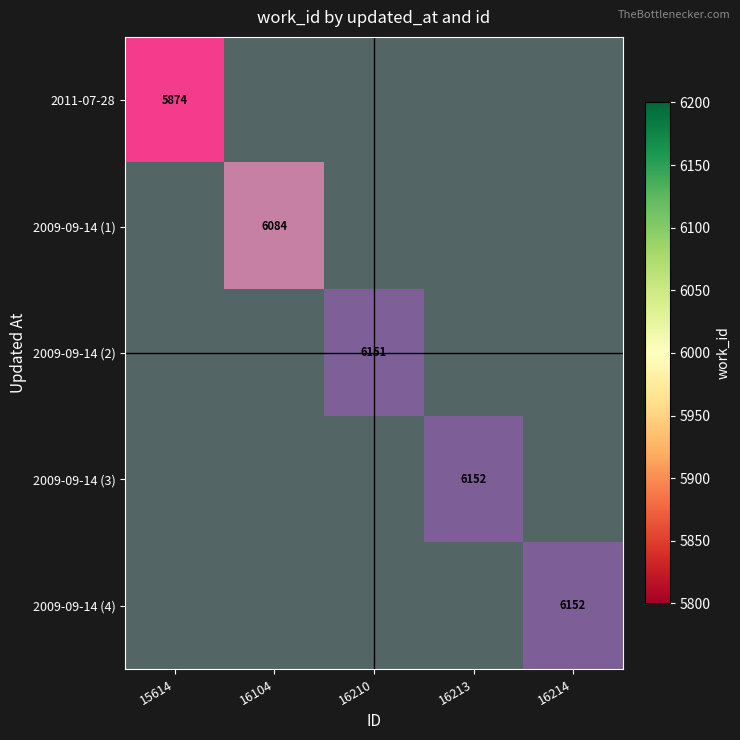

The 2009-09-14 (3) series shows 0 at 16104. True or false?

False